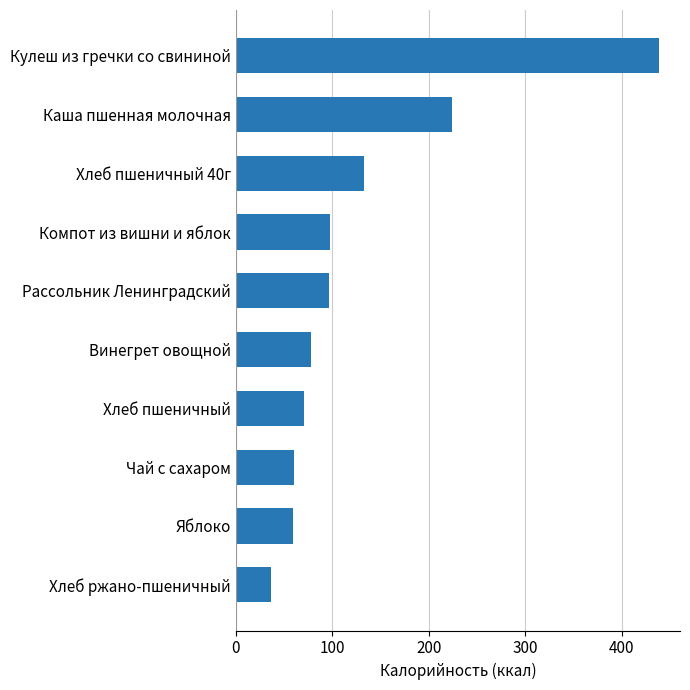

What is the difference between the second highest and minimum values?

188.1